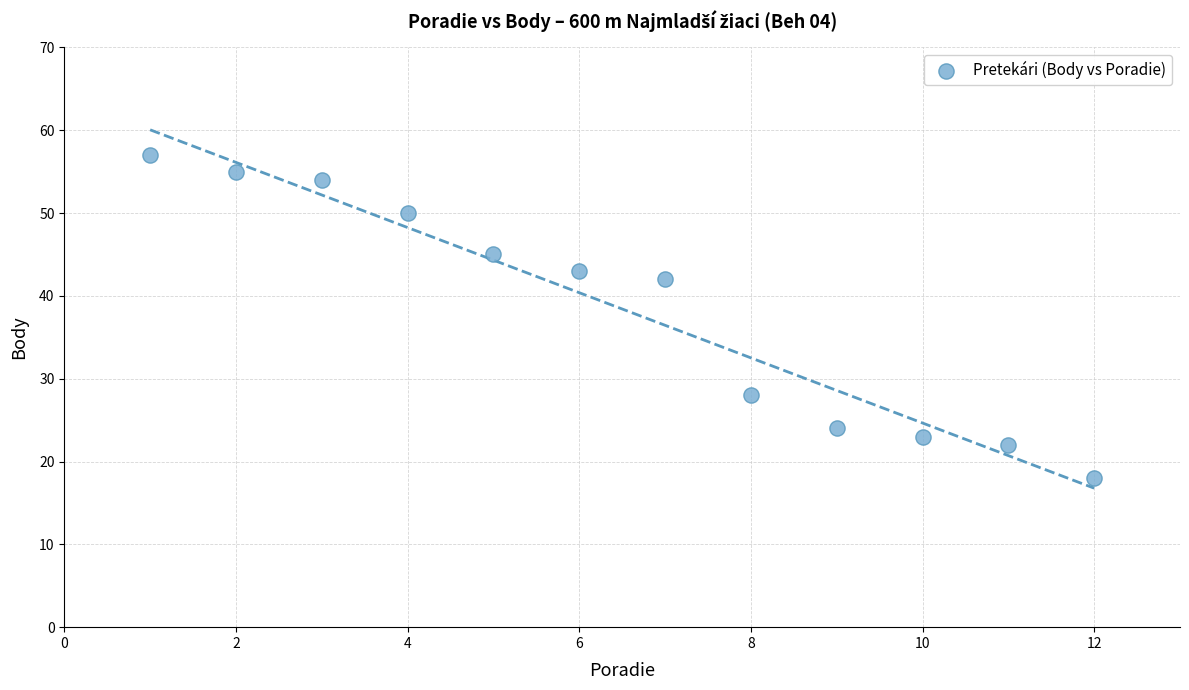

What is the range of Y values (max minus min)?

39